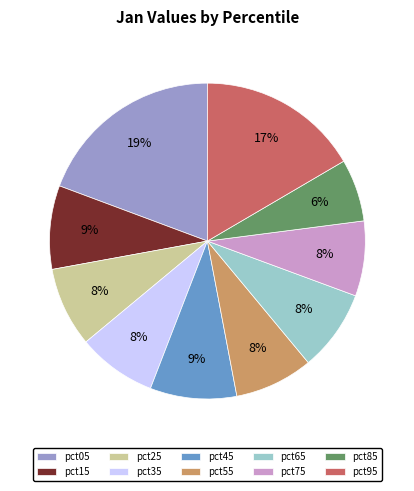

Is there a majority slice in this chart?

No